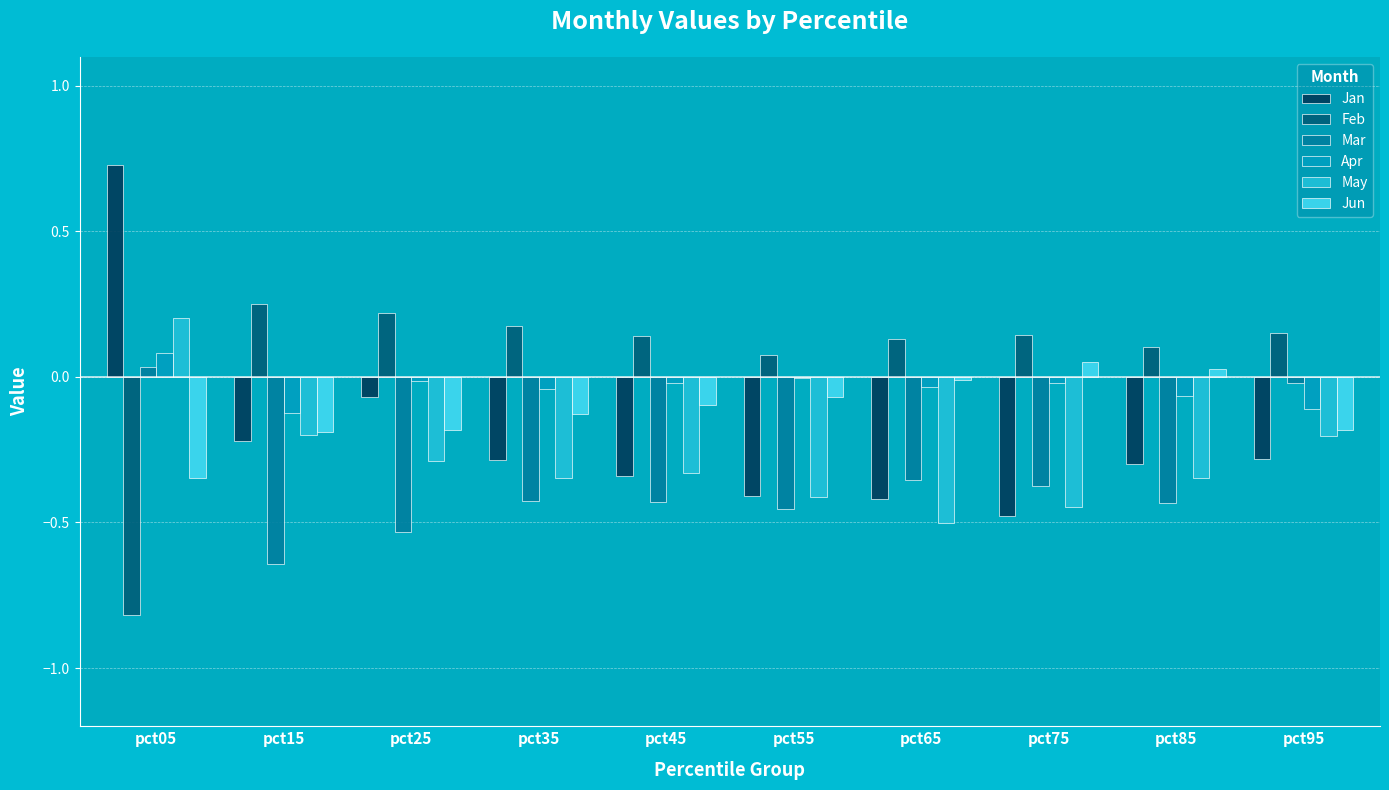

At which category is the sum across all series the highest?

pct05